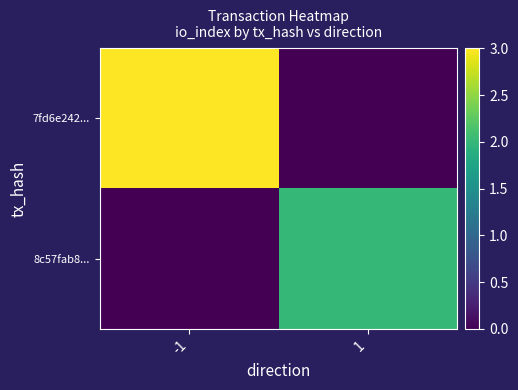

Which series has the widest spread of values?

7fd6e242...